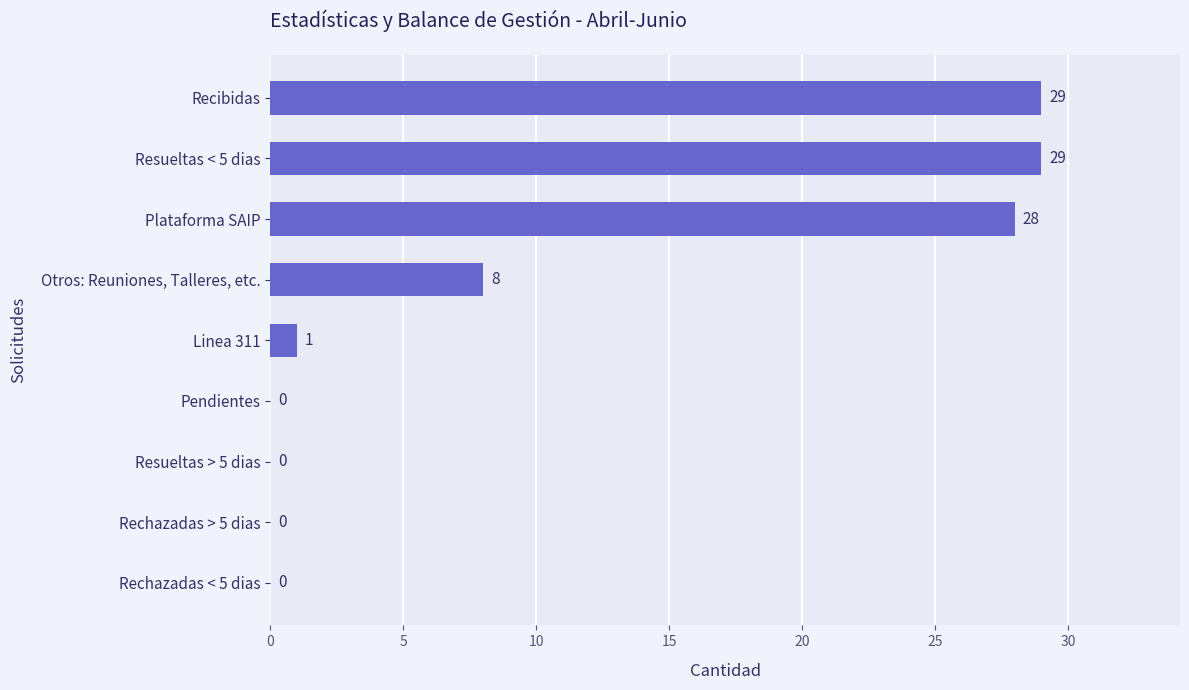

What is the sum of the values at Plataforma SAIP and Linea 311?

29